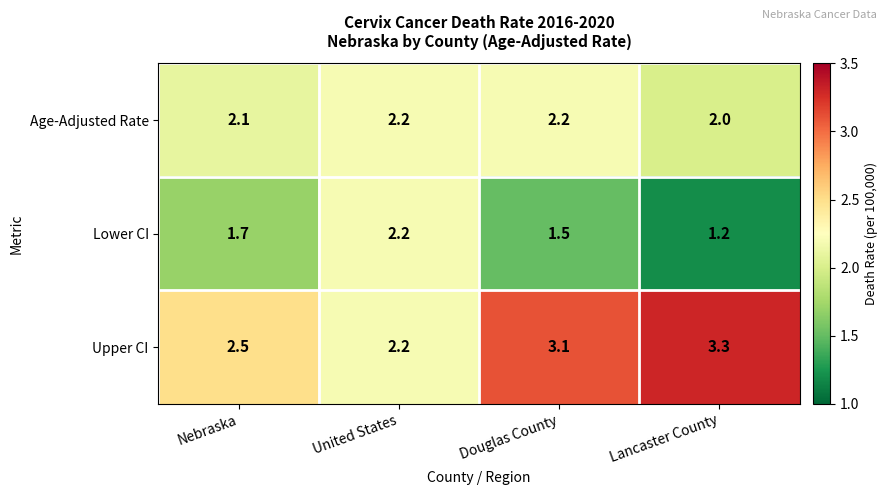

How many data points does each series have?

4